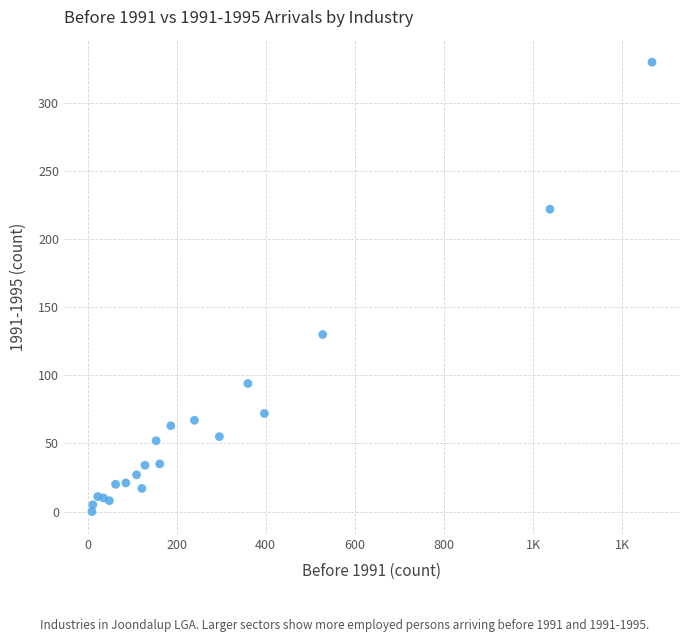

What Y value in the scatter plot is closest to 165?

130